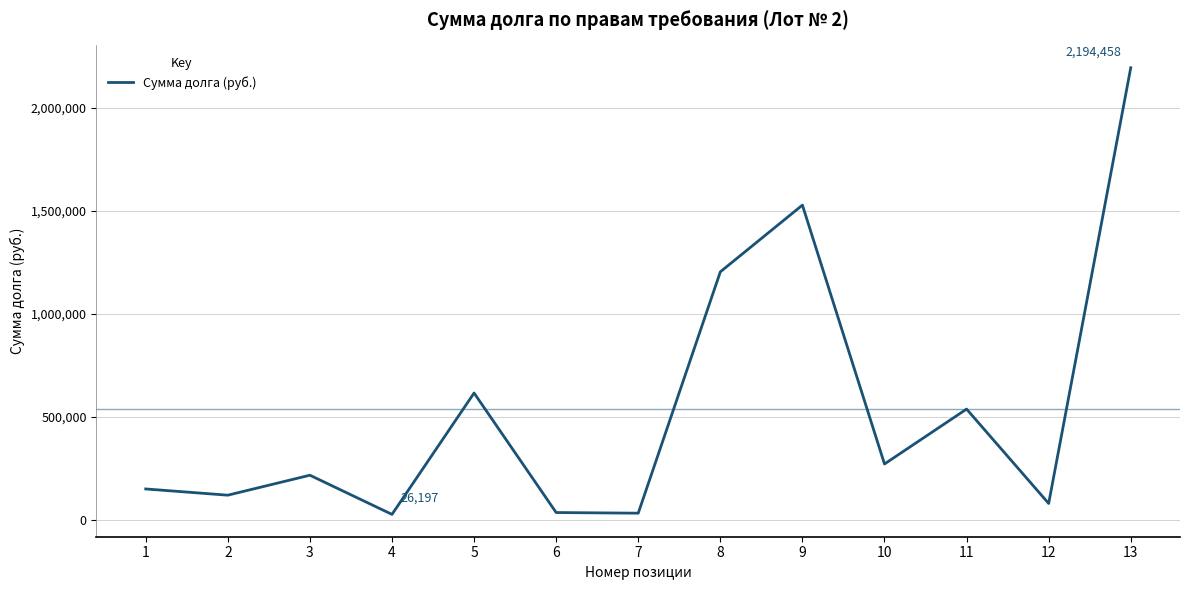

How many distinct data groups are displayed?

1